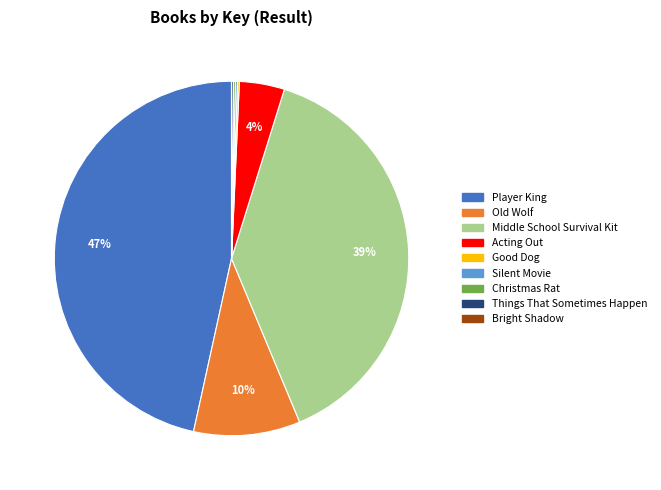

To the nearest percent, what is the difference between the Old Wolf and Middle School Survival Kit slice percentages?

29%